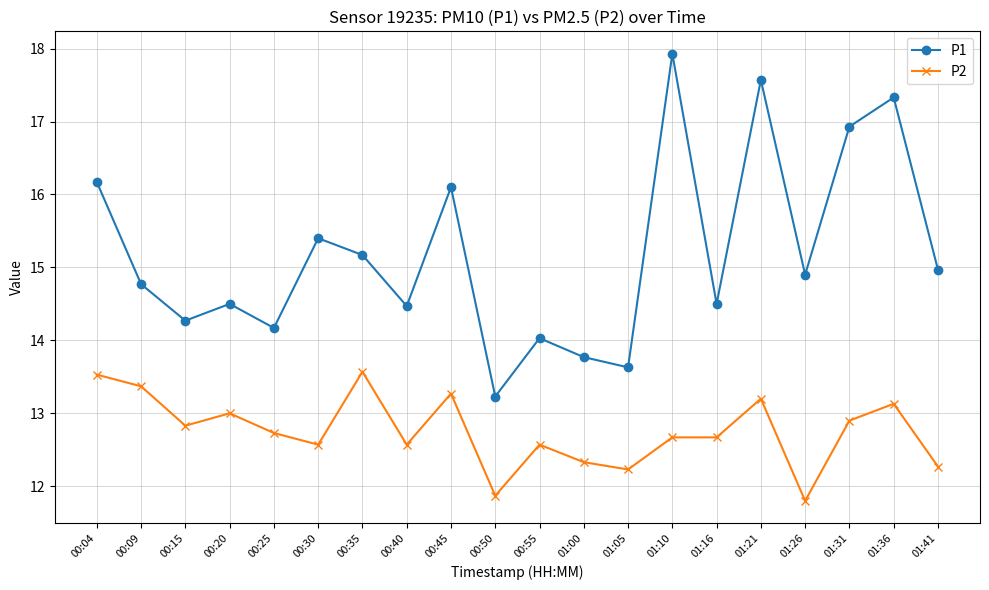

Which series has the largest range (max minus min)?

P1